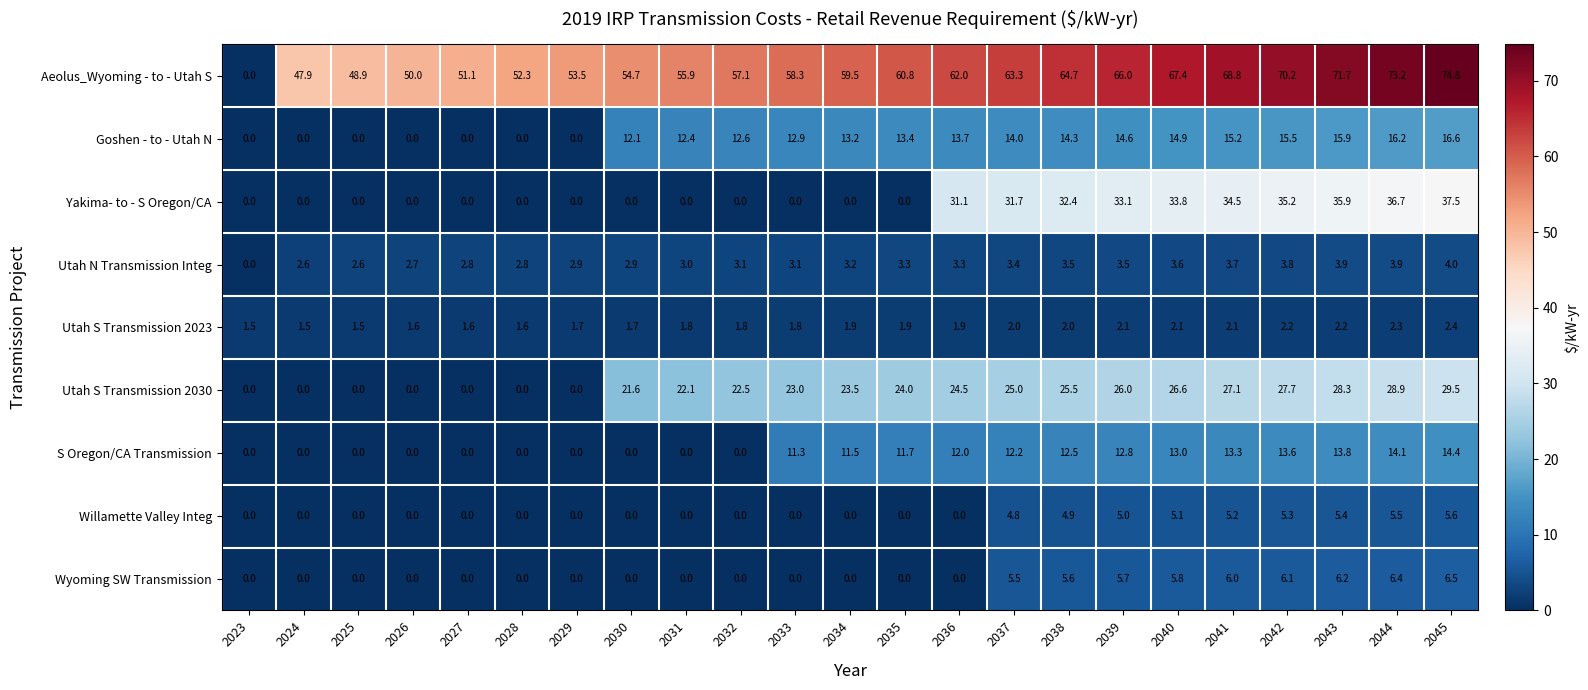

Which category has the highest value across all series?

2045